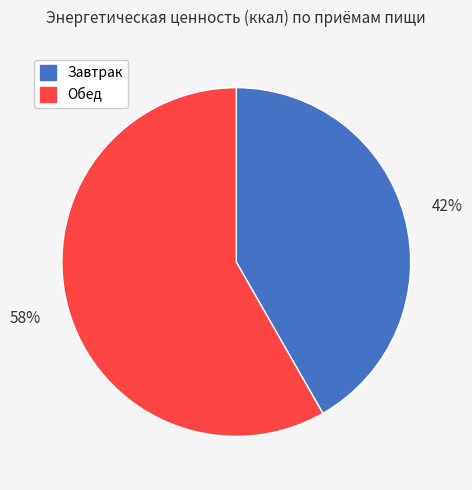

What is the ratio of the value at Обед to the value at Завтрак?

1.4